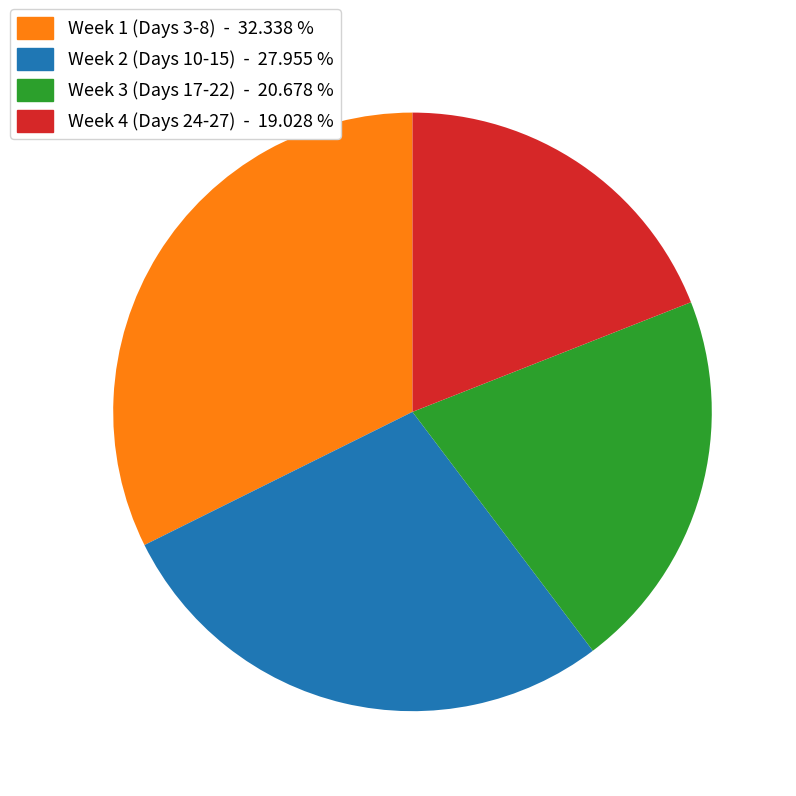

How many slices are in this pie chart?

4